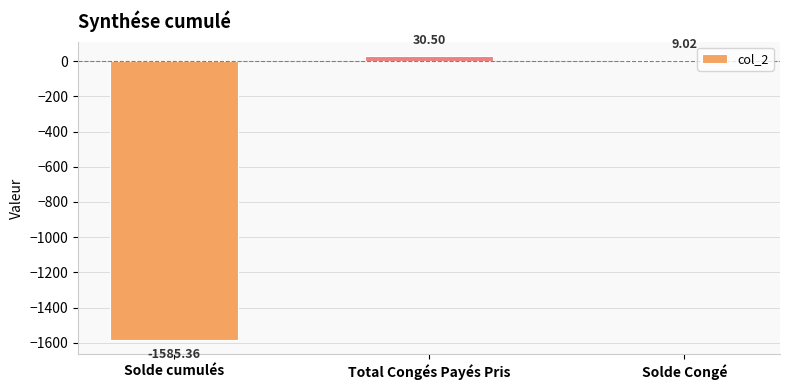

Reading right to left, list all the values displayed in this chart.

9.0	30.5	-1585.4